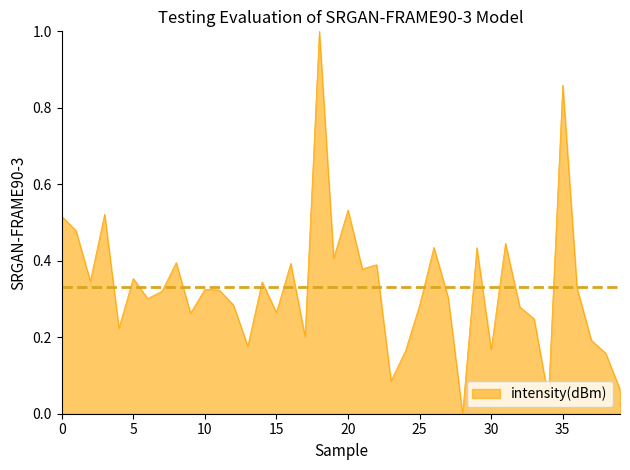

How many categories are shown in the chart?

40